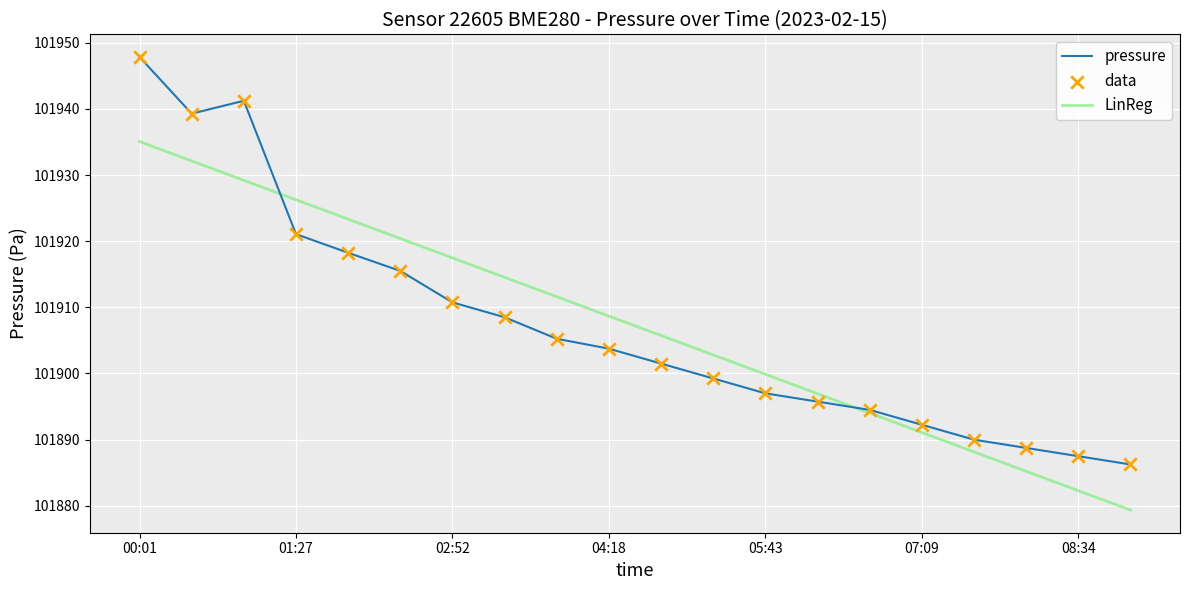

What is the minimum value shown in the chart?

101879.4